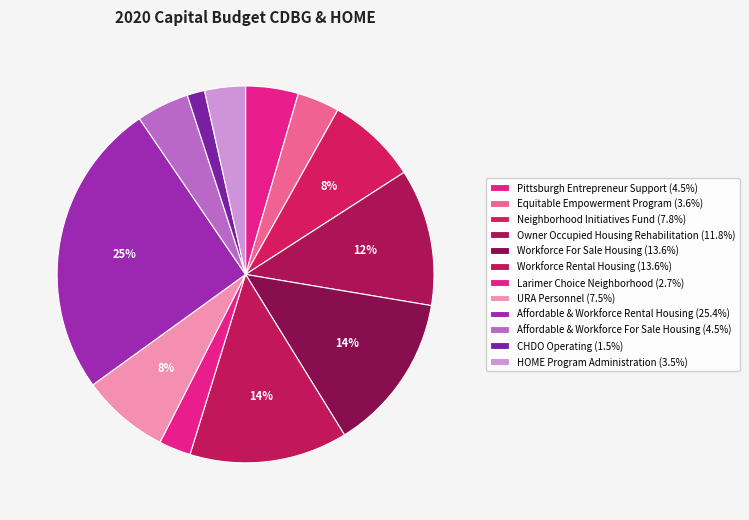

How many slices are in this pie chart?

12